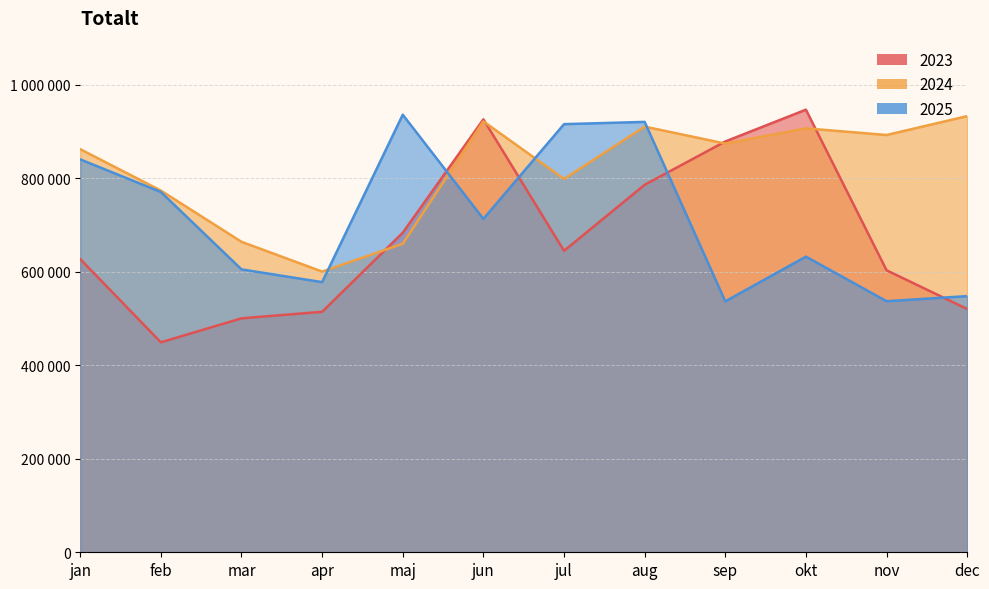

What is the difference between the 2025 values at dec and jan?

292386